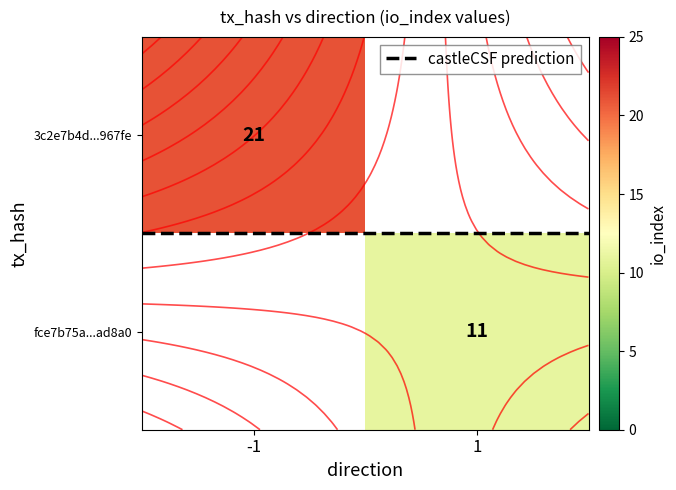

At how many categories does at least one series exceed 18?

1